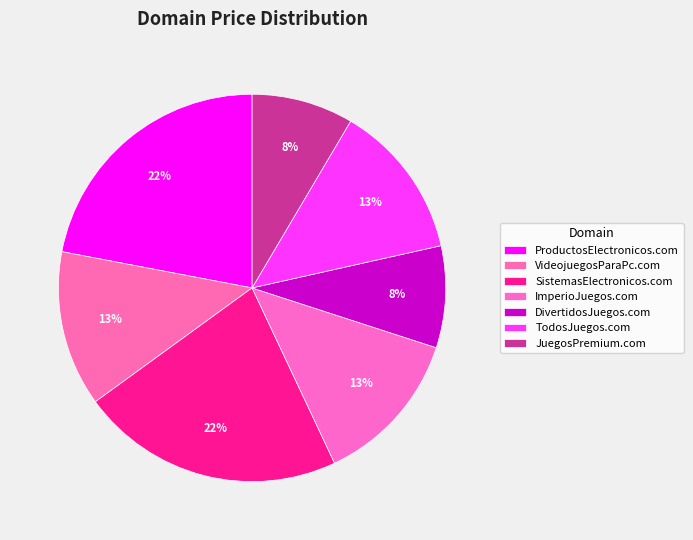

How many segments does this pie chart have?

7